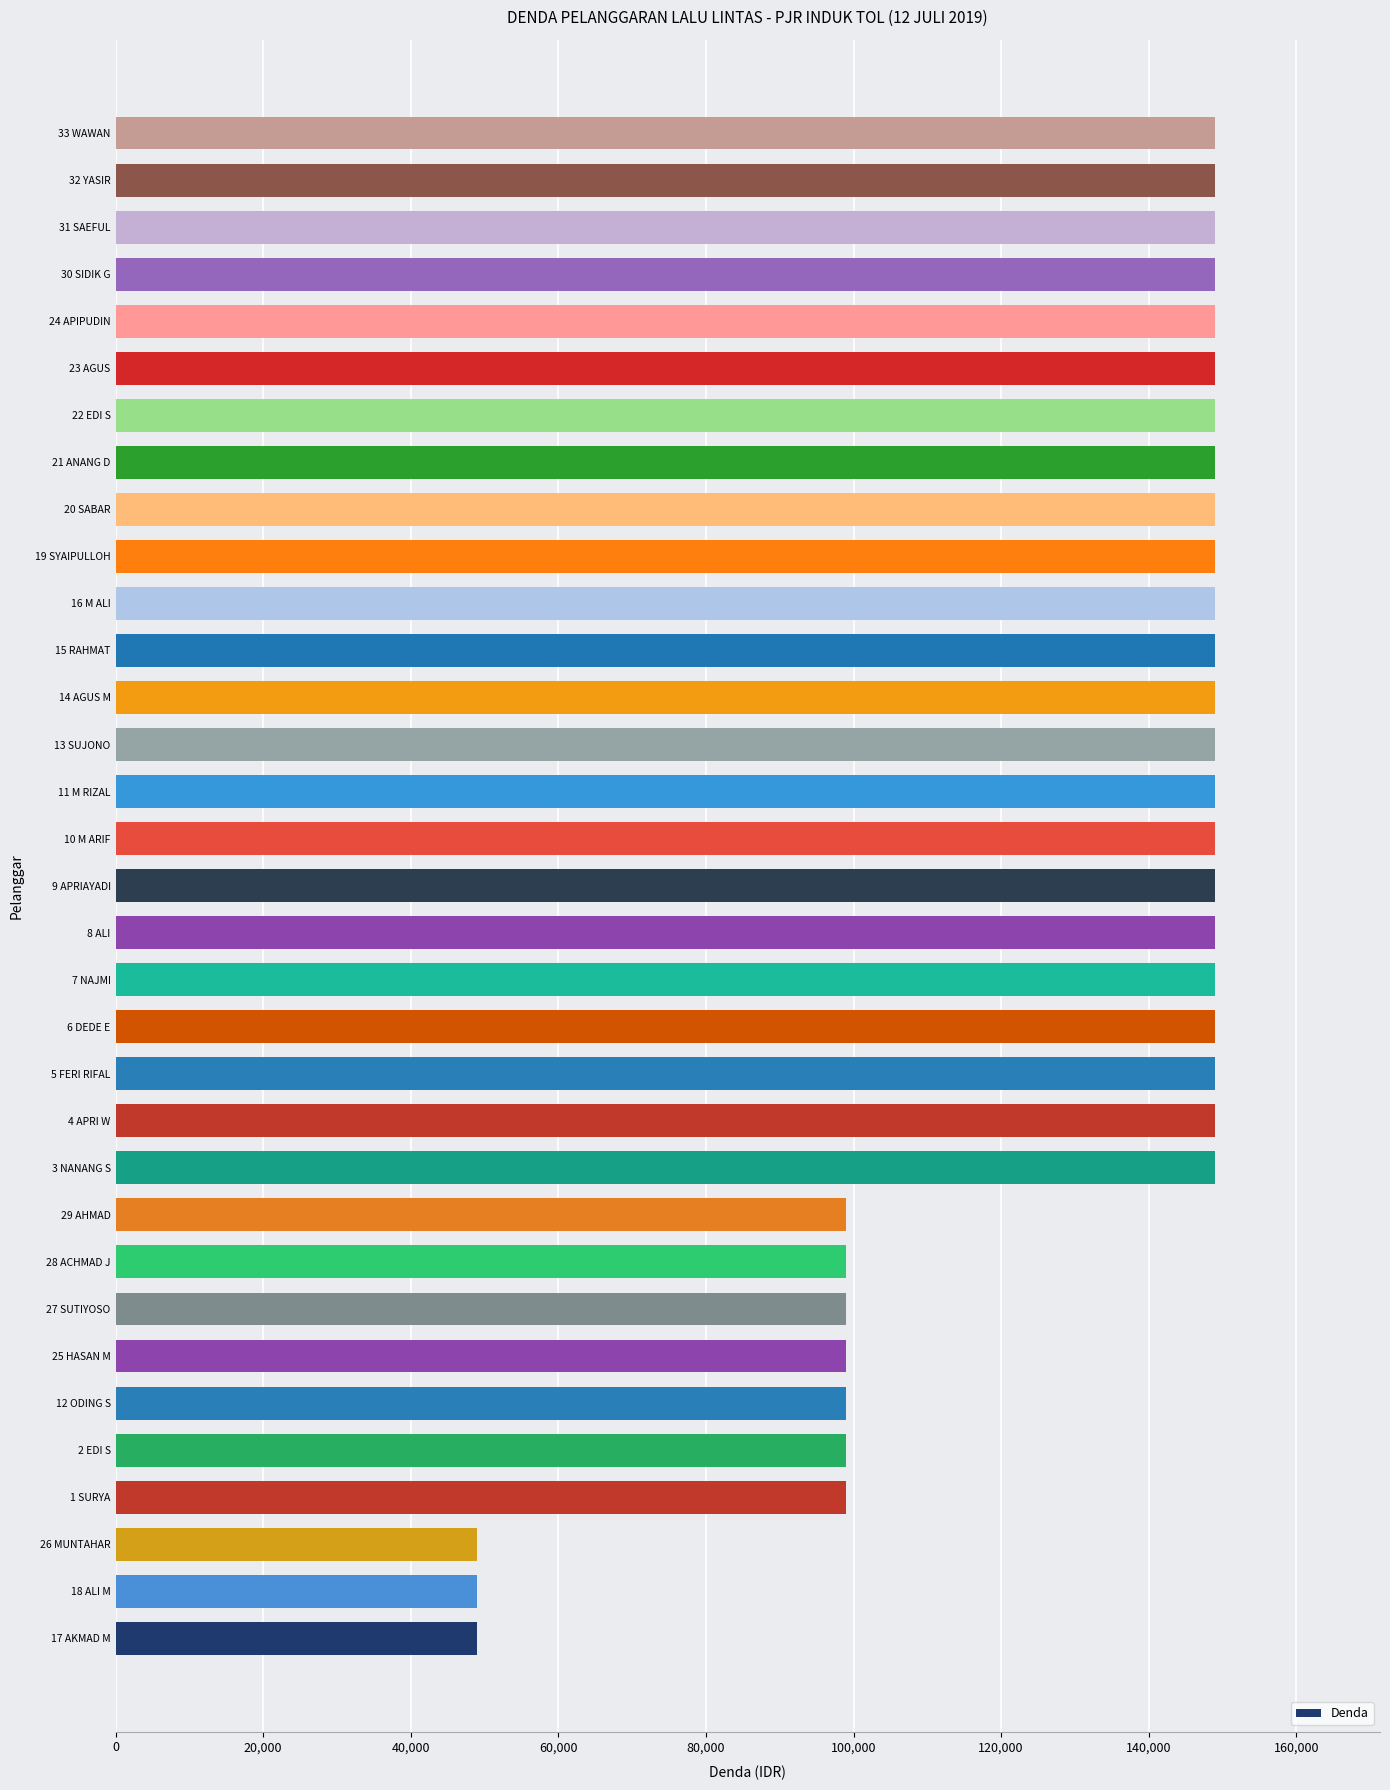

What is the maximum value shown in the chart?

149000